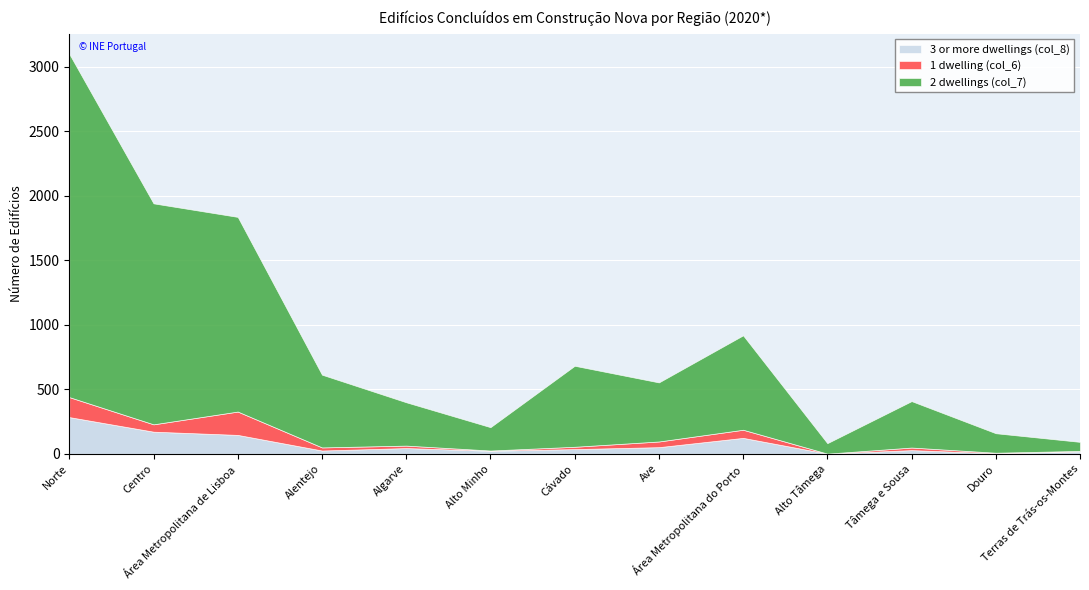

How many interior local valleys does the 3 or more dwellings (col_8) series have?

4